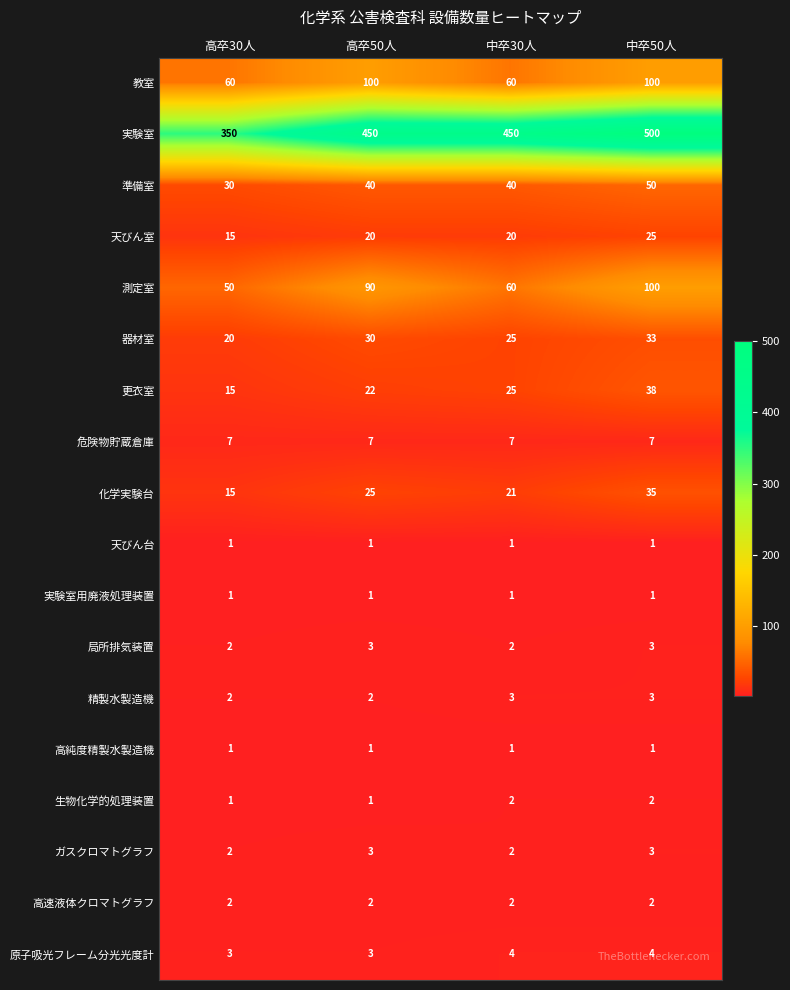

List the labels in order of 更衣室 value, smallest first.

高卒30人, 高卒50人, 中卒30人, 中卒50人